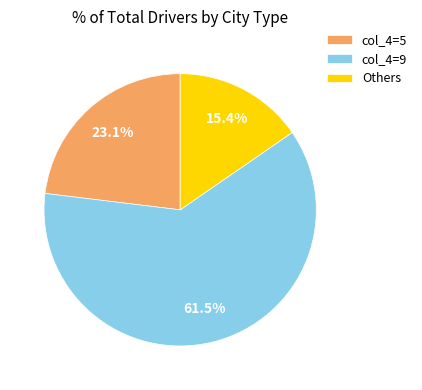

Count the number of slices in the pie.

3